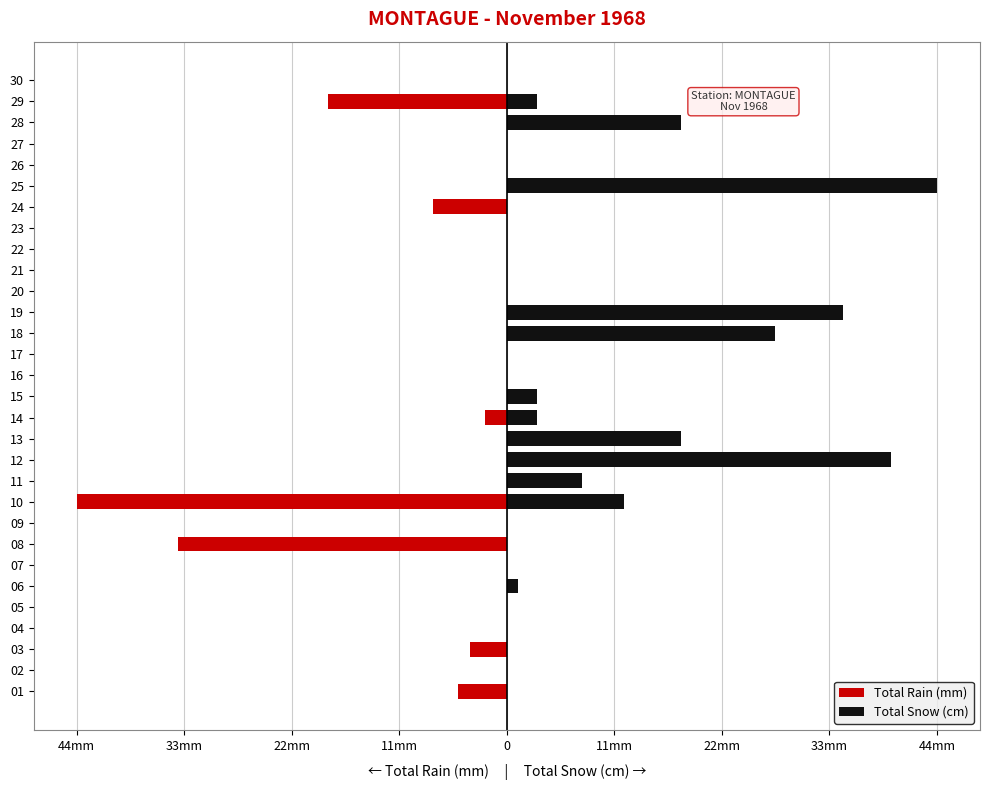

Rank the series by their maximum value, from highest to lowest.

Total Snow (cm), Total Rain (mm)